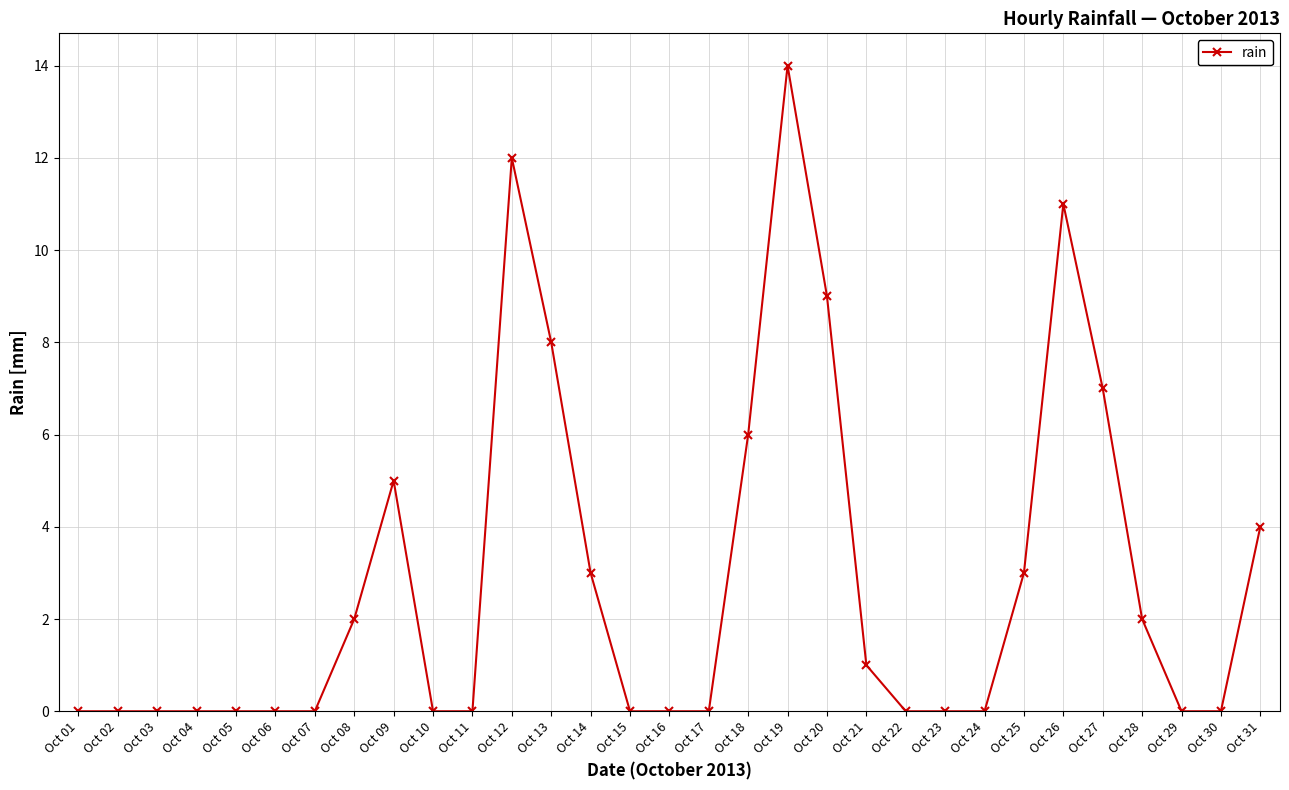

The value at Oct 05 is 0. True or false?

True